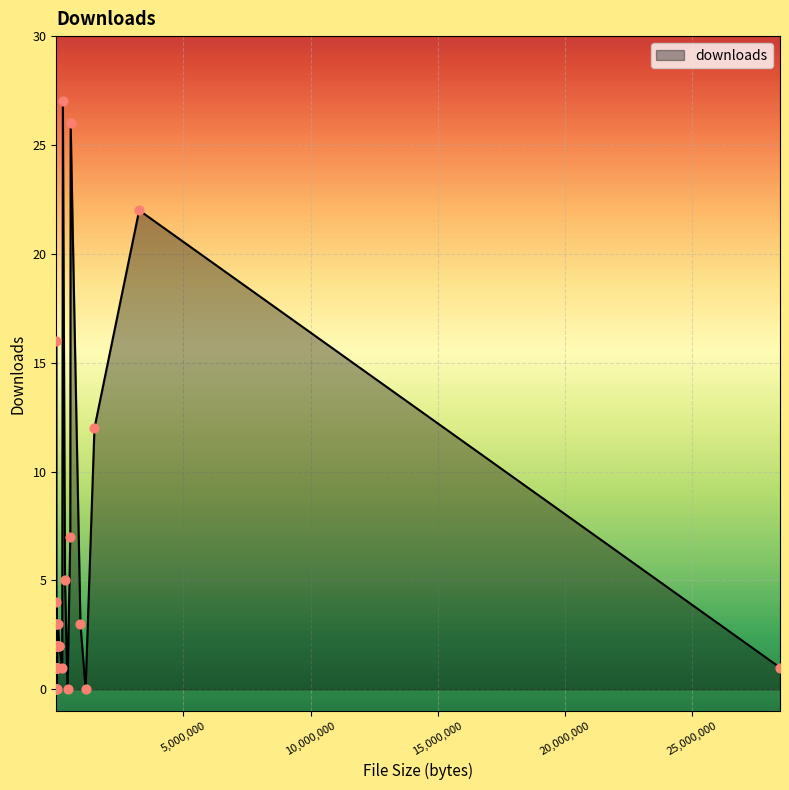

Between 565901 and 4024, which is larger?

565901